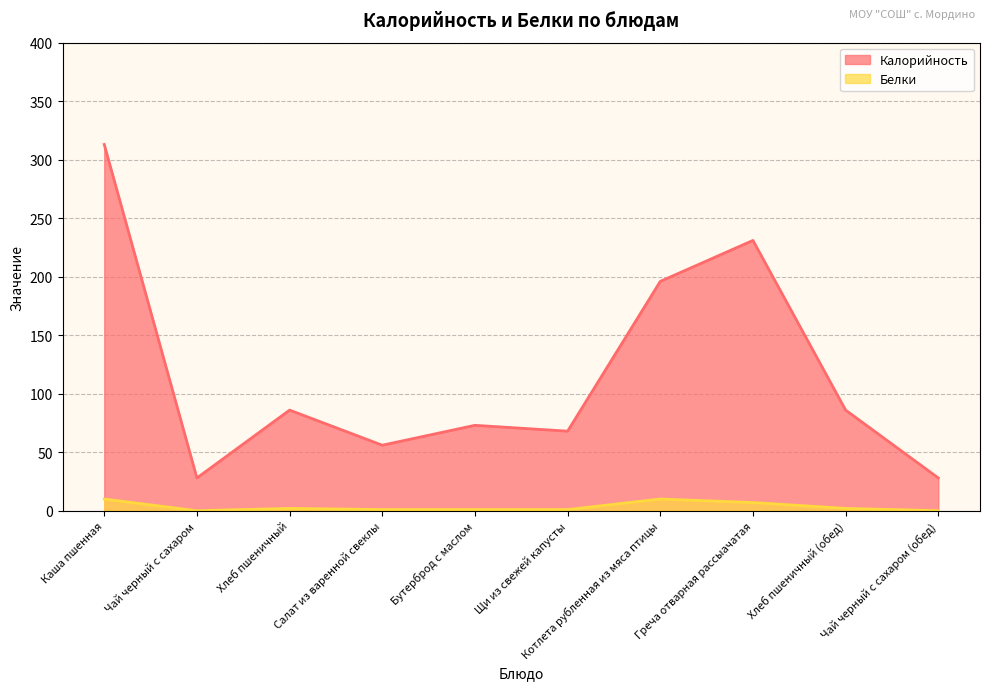

Which series has the widest spread of values?

Калорийность